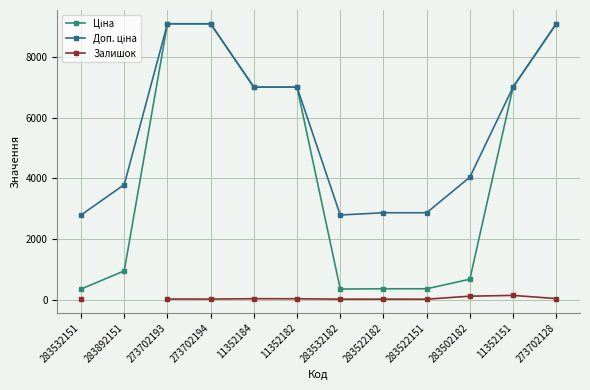

How many lines are shown in the chart?

3